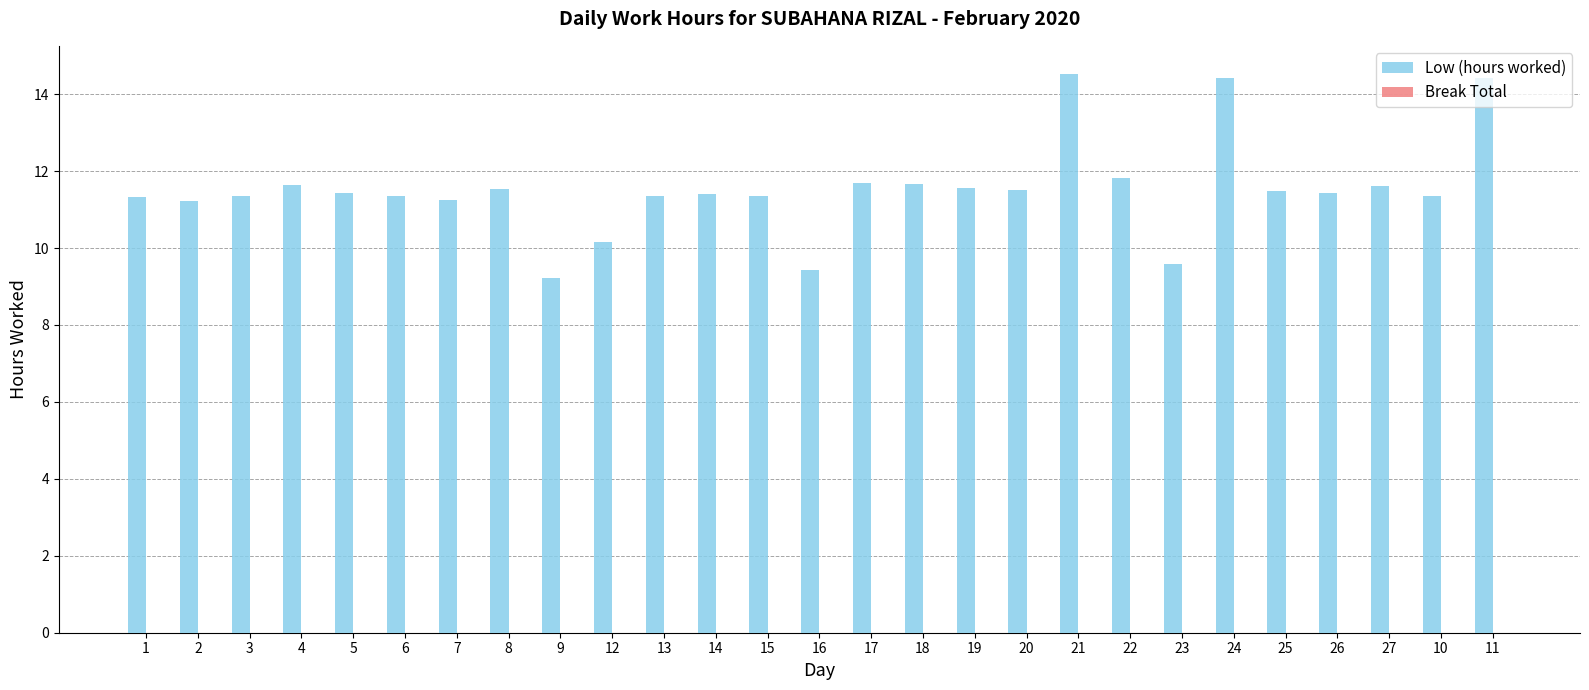

What is the average value?

11.5